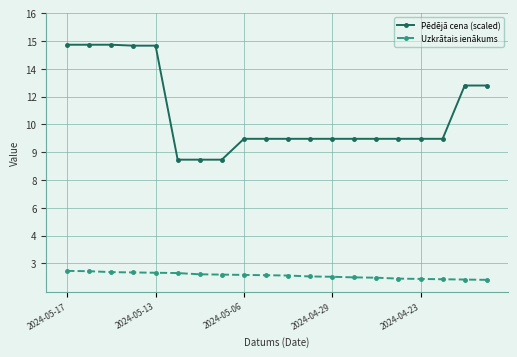

Is this an area chart (filled region under the line)?

No